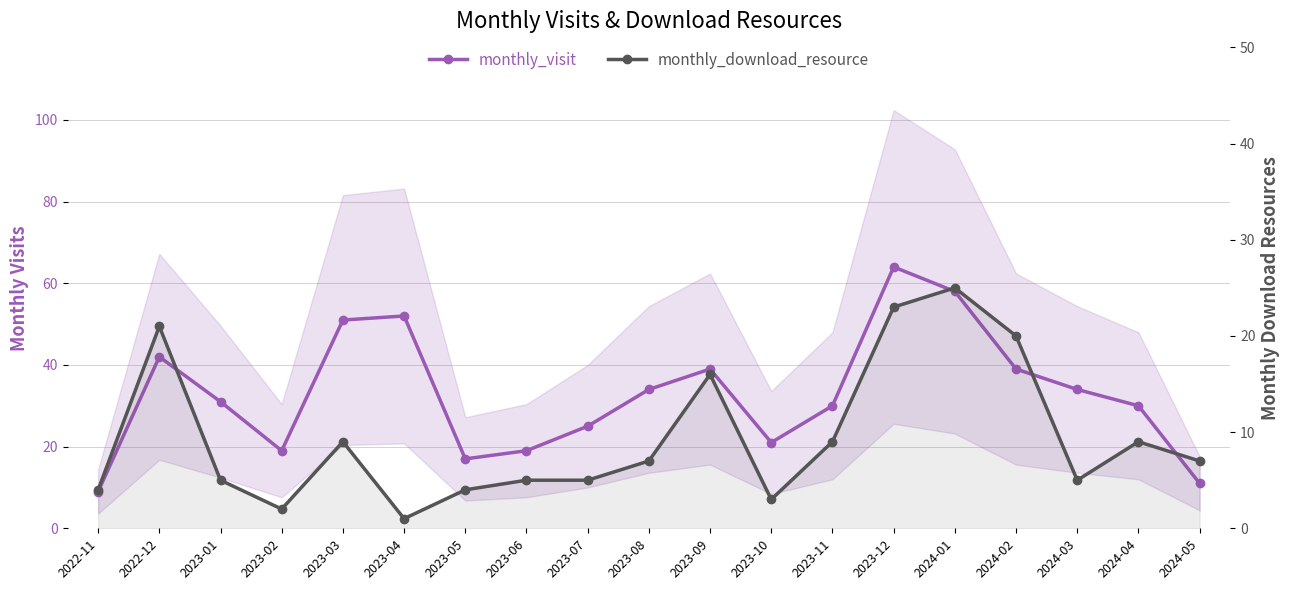

What value does the monthly_visit series have at 2023-02?

19